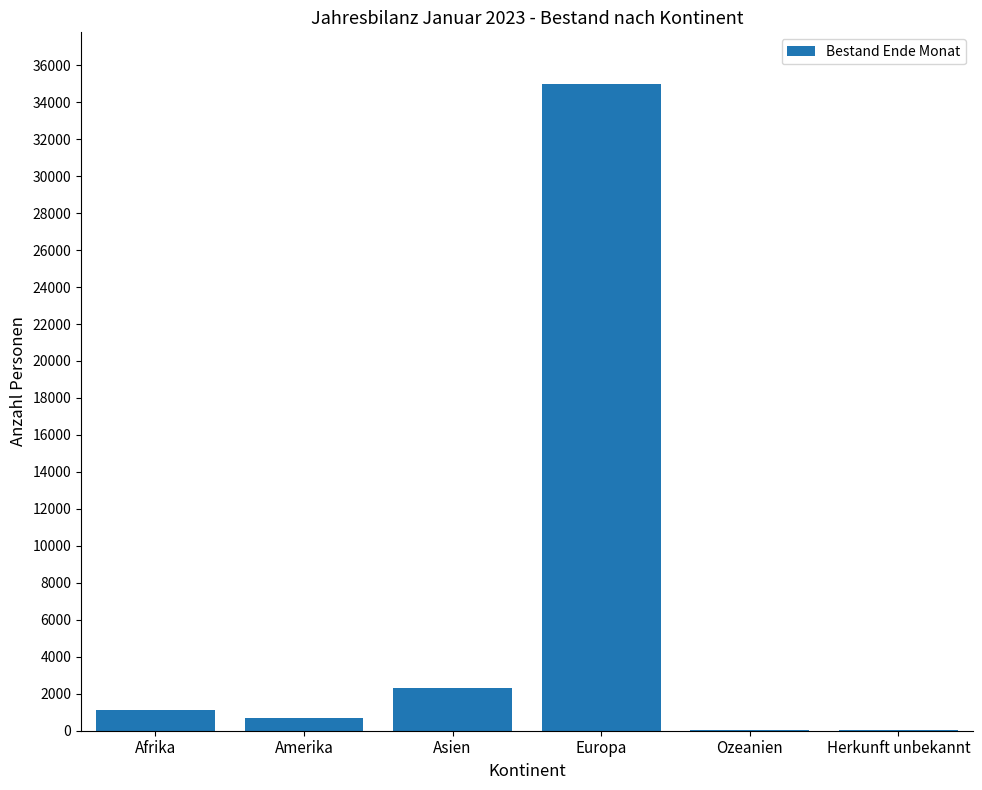

What is the difference between the values at Herkunft unbekannt and Europa?

34939